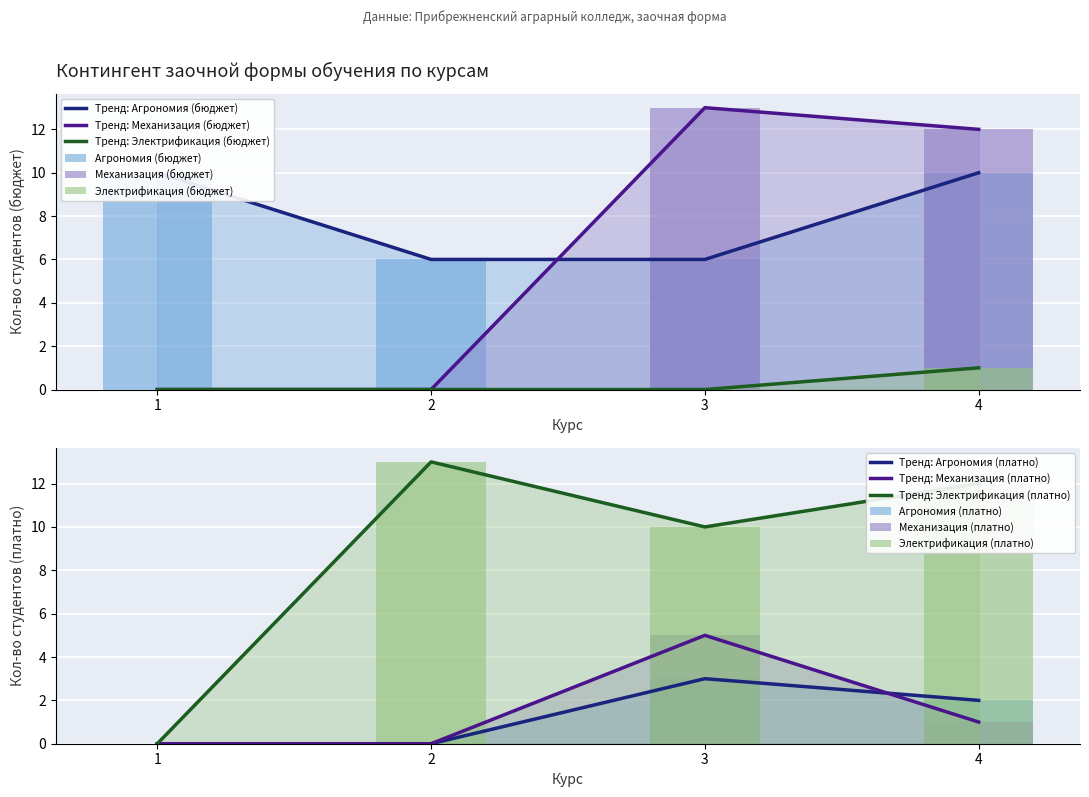

What is the sum of all Агрономия (платно) values?

5